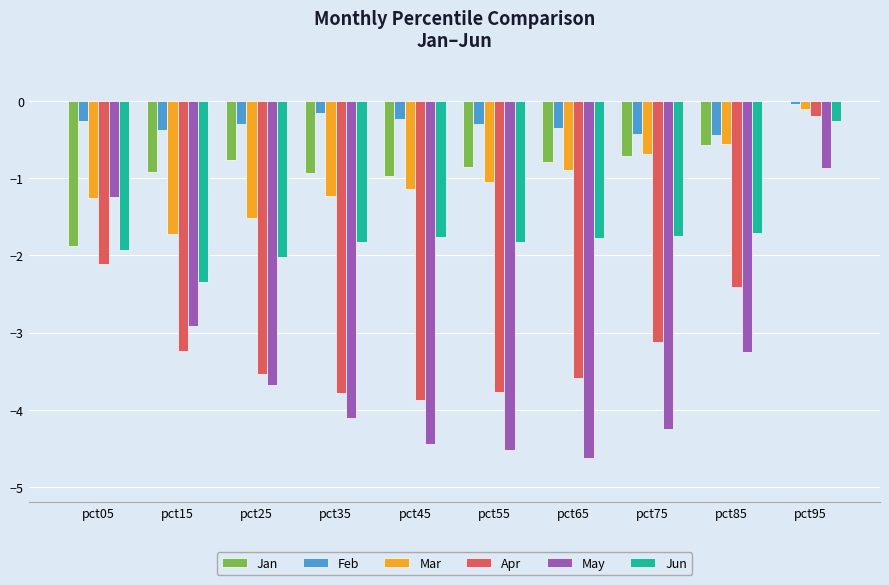

Which series has the widest spread of values?

May